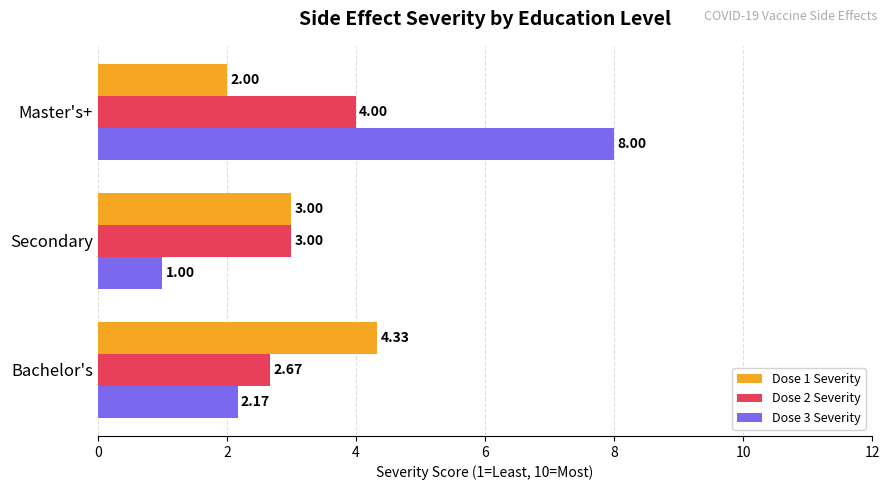

What is the difference between the Dose 1 Severity values at Secondary and Master's+?

1.0